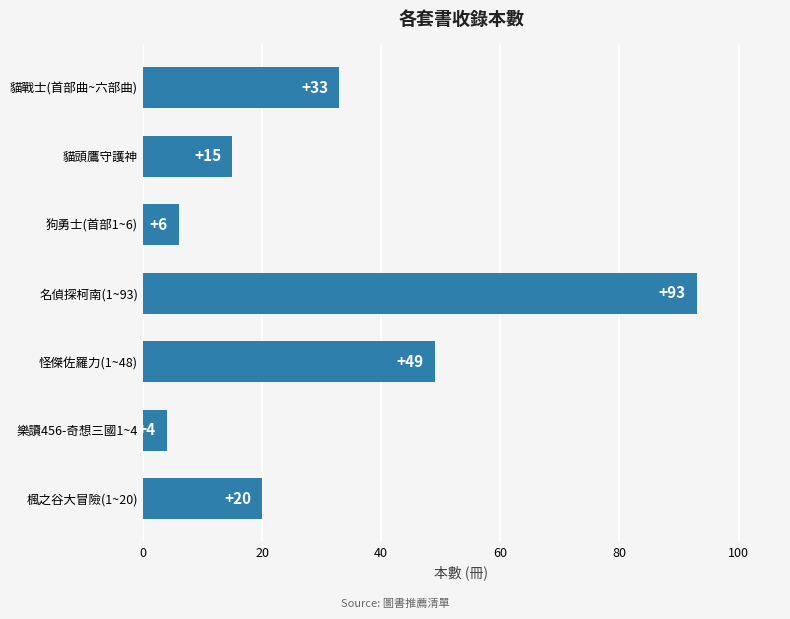

How many bars are there in total?

7